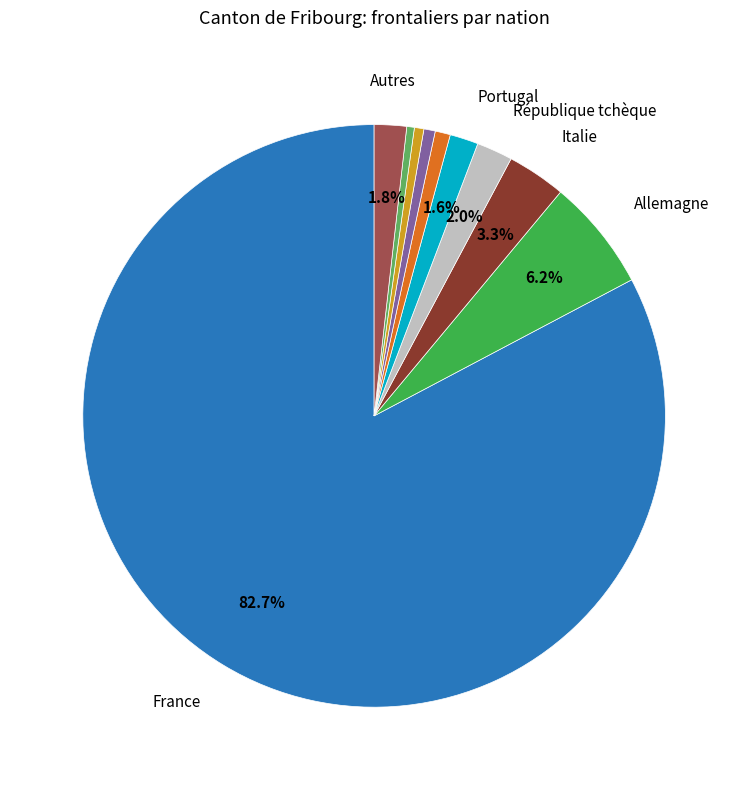

Does any single category account for the majority?

Yes